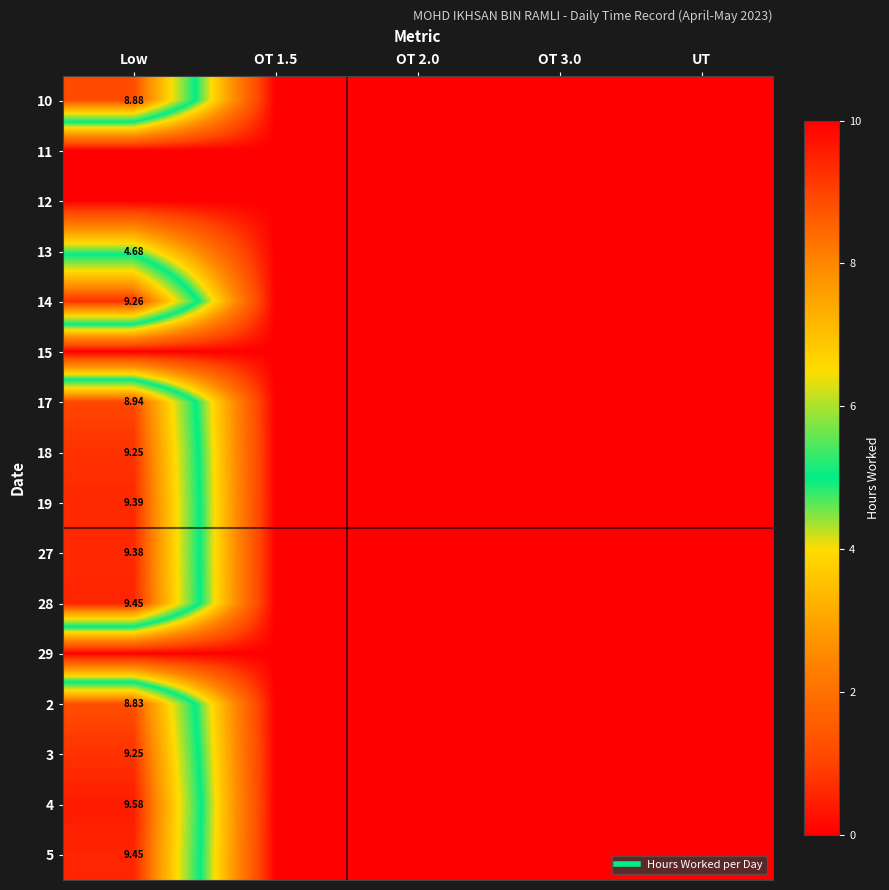

The 29 series shows 0.0 at Low. True or false?

True